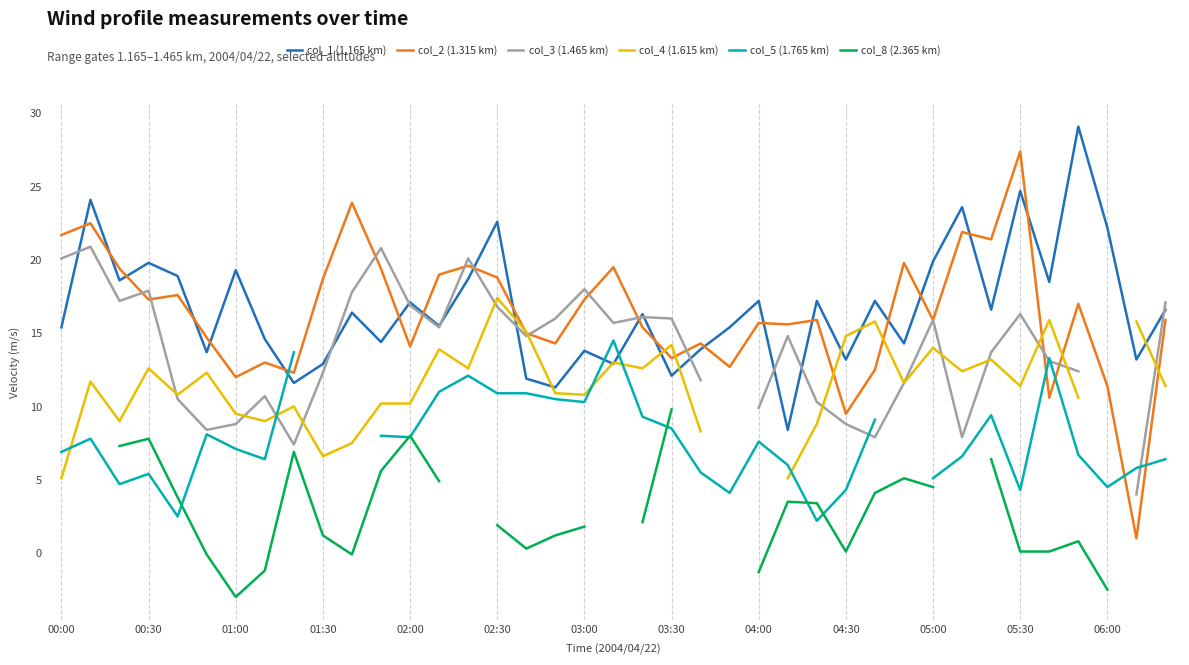

The value of col_4 (1.615 km) at 26 is 8.8. True or false?

True